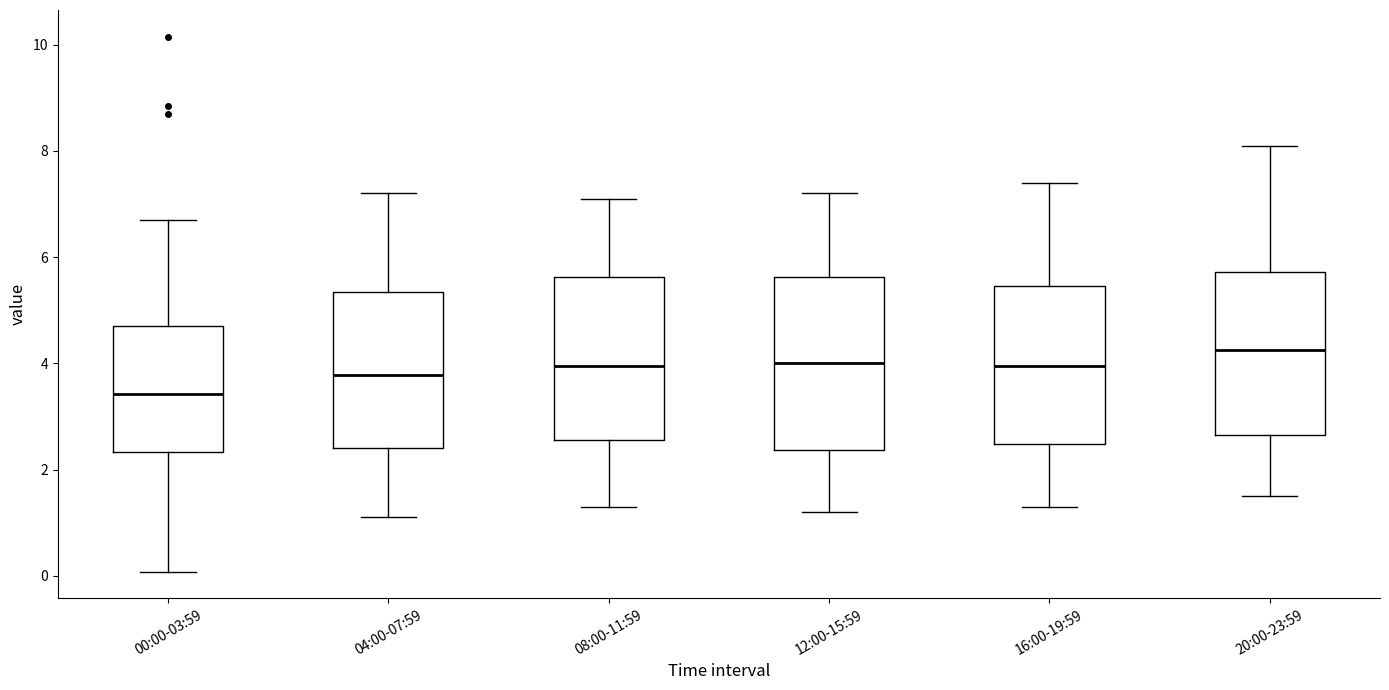

Where is the lower edge of the box for 16:00-19:59 on the y-axis? The values are not printed on the chart, so give them approximately, as read against the axis.

2.4